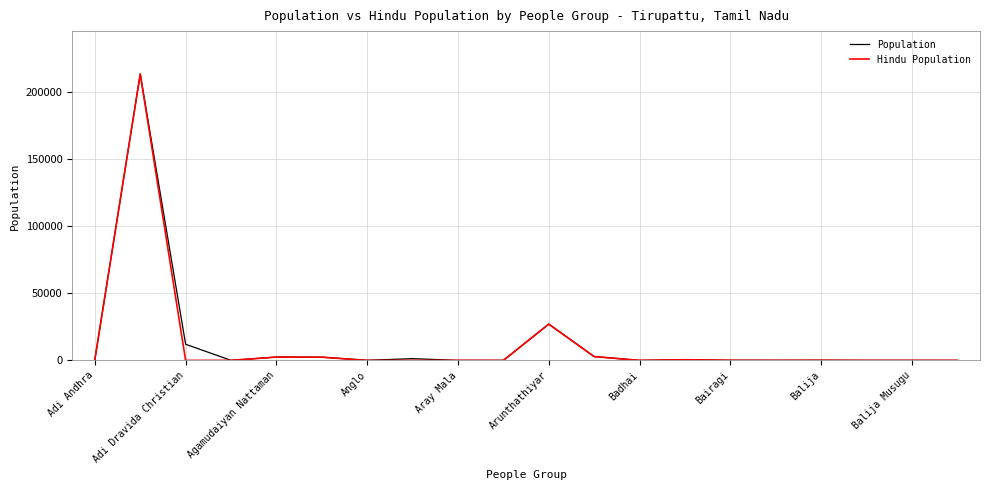

What are all the series names shown in the legend?

Population, Hindu Population